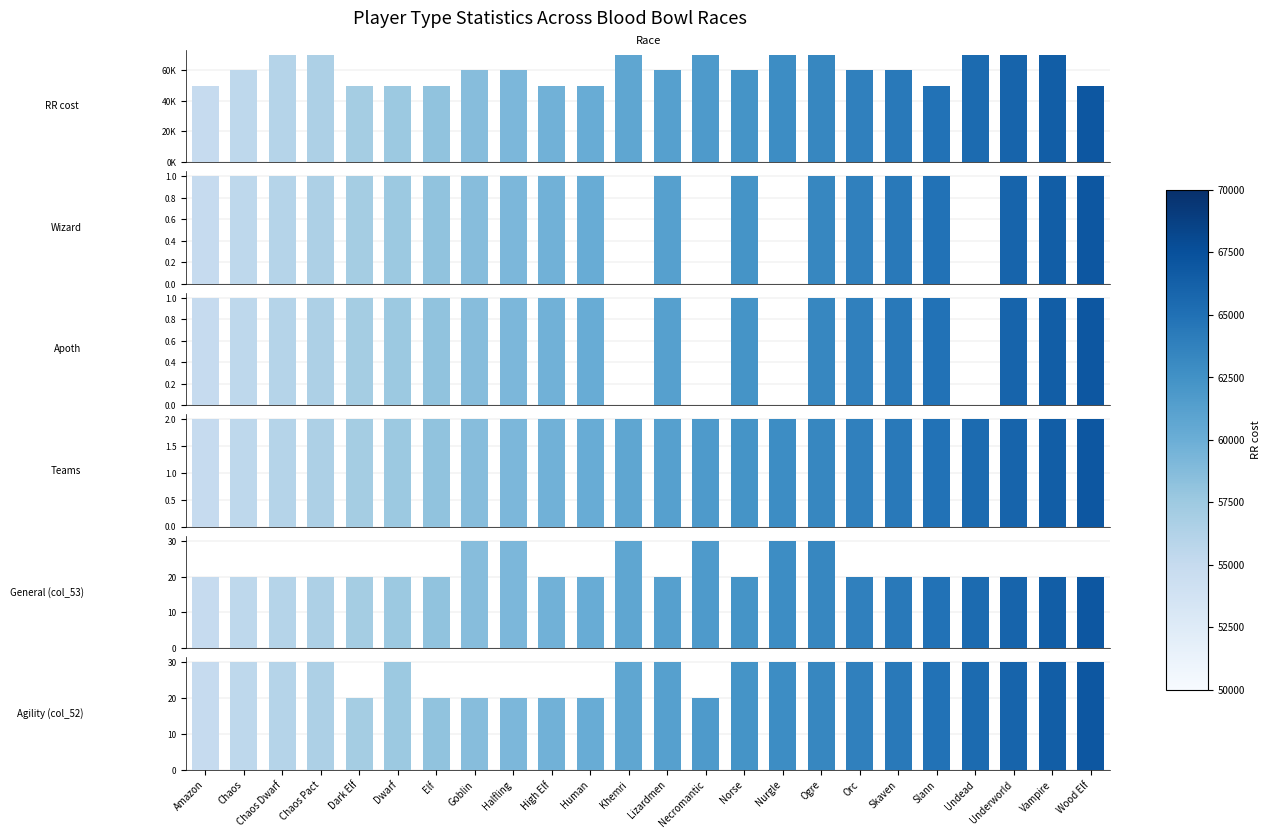

What is the sum of all RR cost values?

1450000